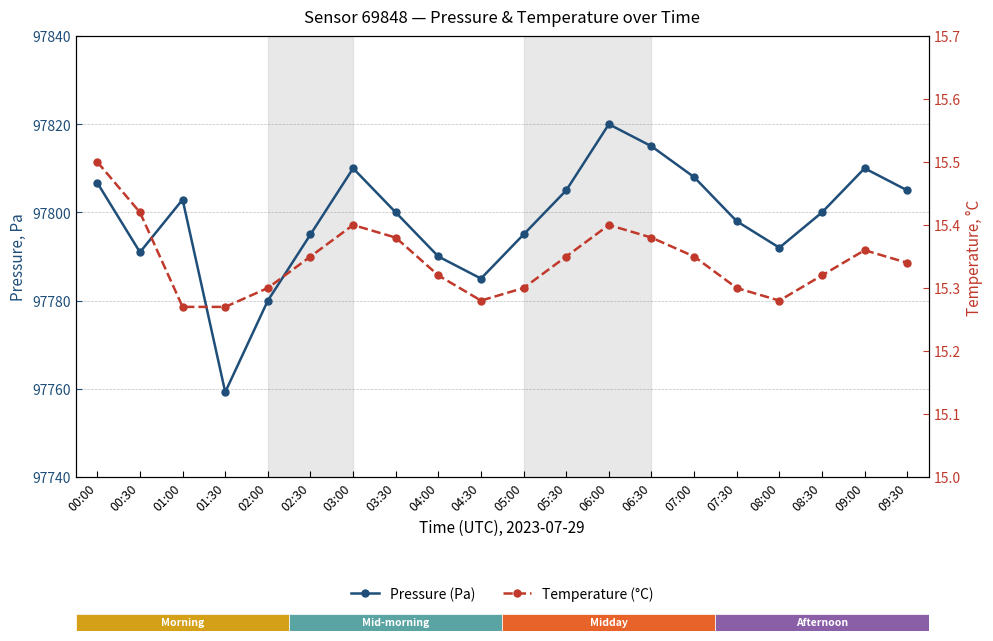

Reading left to right, transcribe all the data shown in this chart.

Pressure (Pa): 00:00=97806.7	00:30=97791.0	01:00=97802.9	01:30=97759.2	02:00=97780.0	02:30=97795.0	03:00=97810.0	03:30=97800.0	04:00=97790.0	04:30=97785.0	05:00=97795.0	05:30=97805.0	06:00=97820.0	06:30=97815.0	07:00=97808.0	07:30=97798.0	08:00=97792.0	08:30=97800.0	09:00=97810.0	09:30=97805.0
Temperature (°C): 00:00=15.5	00:30=15.4	01:00=15.3	01:30=15.3	02:00=15.3	02:30=15.3	03:00=15.4	03:30=15.4	04:00=15.3	04:30=15.3	05:00=15.3	05:30=15.3	06:00=15.4	06:30=15.4	07:00=15.3	07:30=15.3	08:00=15.3	08:30=15.3	09:00=15.4	09:30=15.3